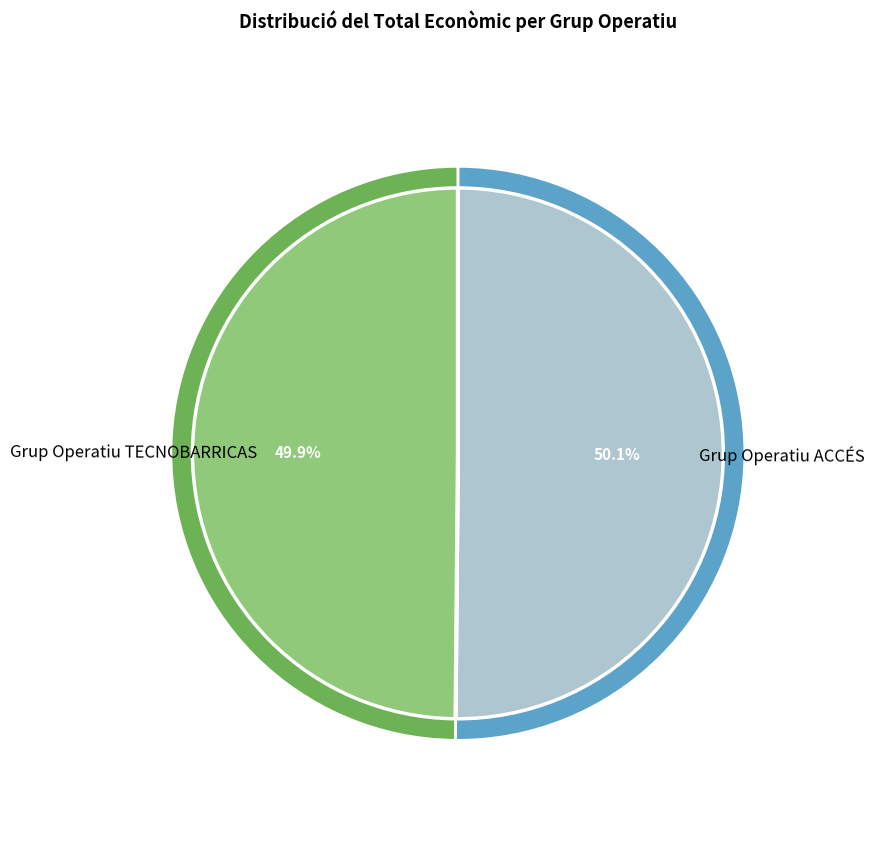

What percentage is the Grup Operatiu TECNOBARRICAS slice, to the nearest percent?

50%